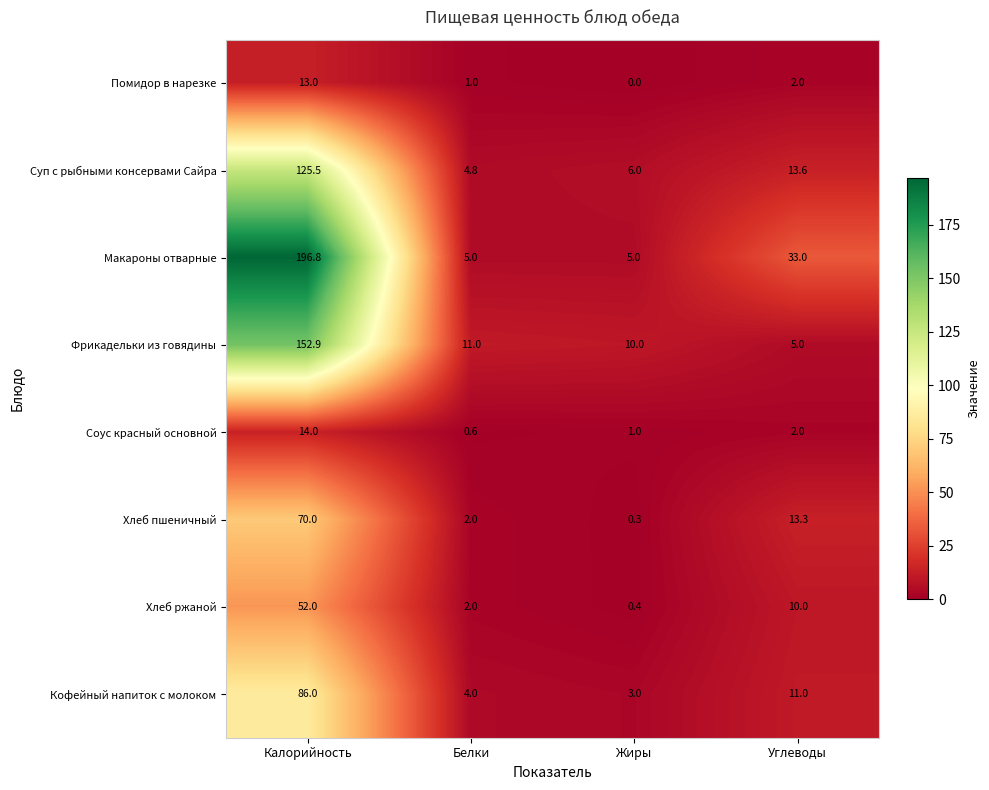

How many categories are shown in the chart?

4